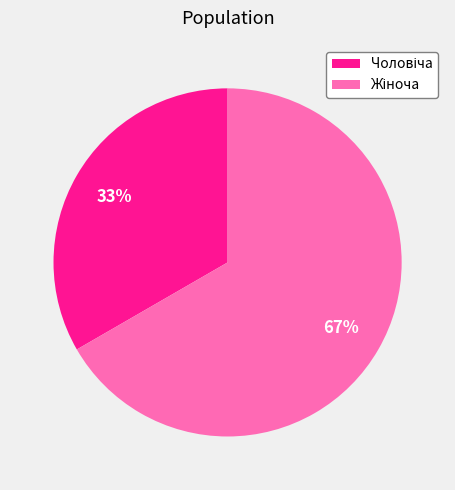

Is there a majority slice in this chart?

Yes